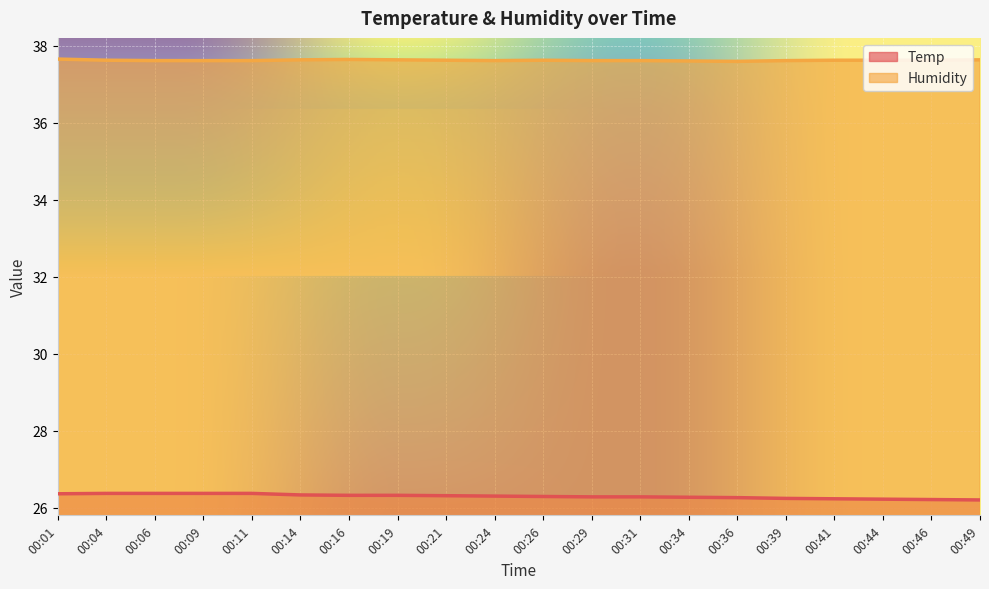

What is the average value of the Humidity series?

37.6